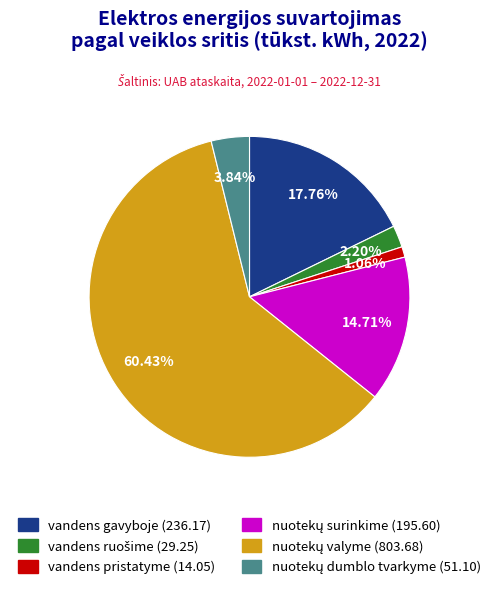

Is there any slice that represents more than half of the pie?

Yes